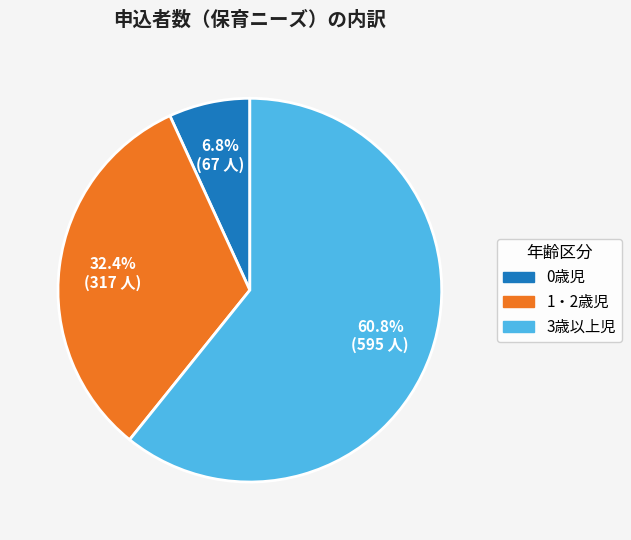

Approximately how many times larger is the value at 0歳児 compared to 3歳以上児?

0.1